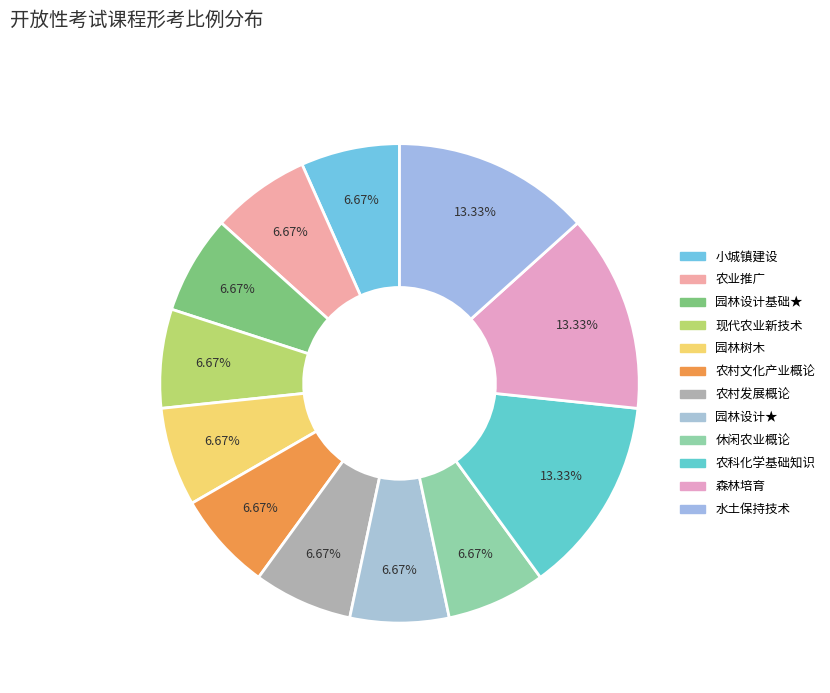

To the nearest percent, what portion does 农科化学基础知识 represent?

13%